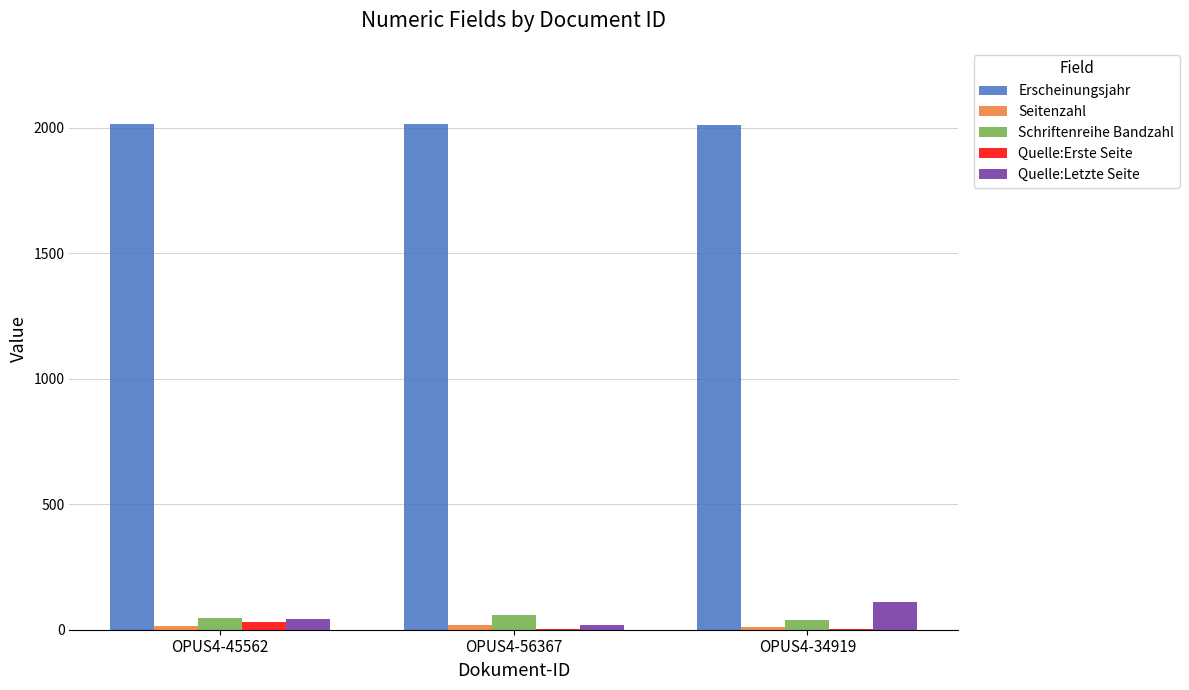

Which series has the largest total across all categories?

Erscheinungsjahr